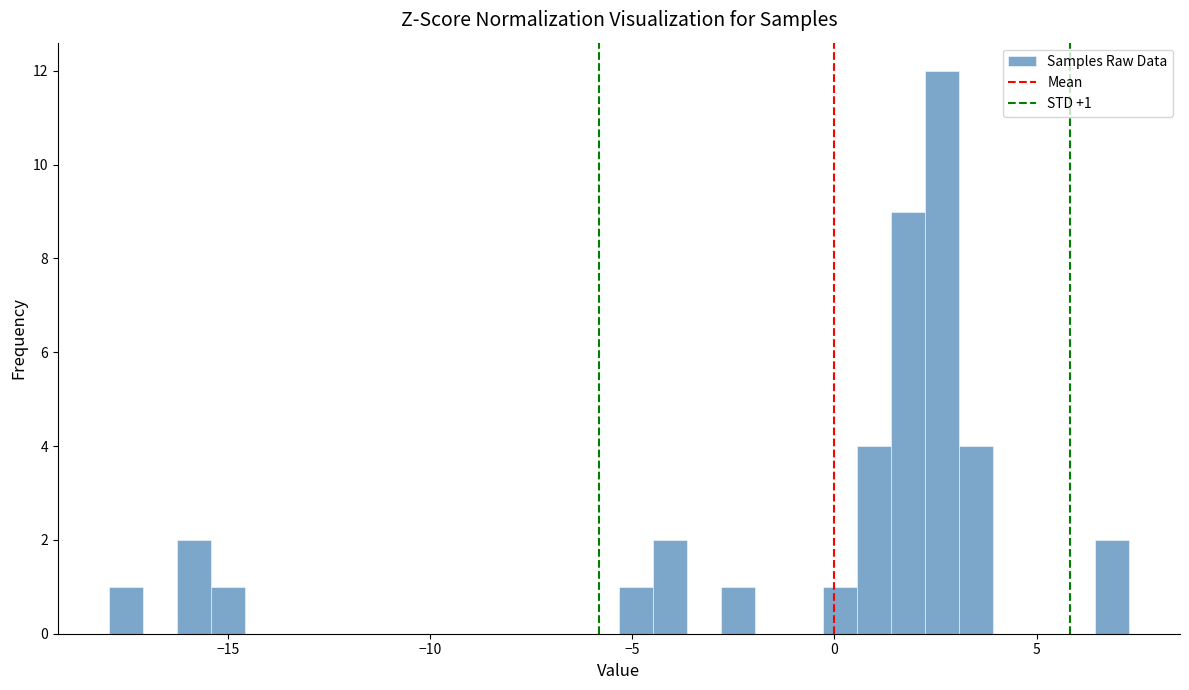

Around what value on the x-axis is the tallest bar? Give the approximate position of its centre, as read against the axis.

2.5